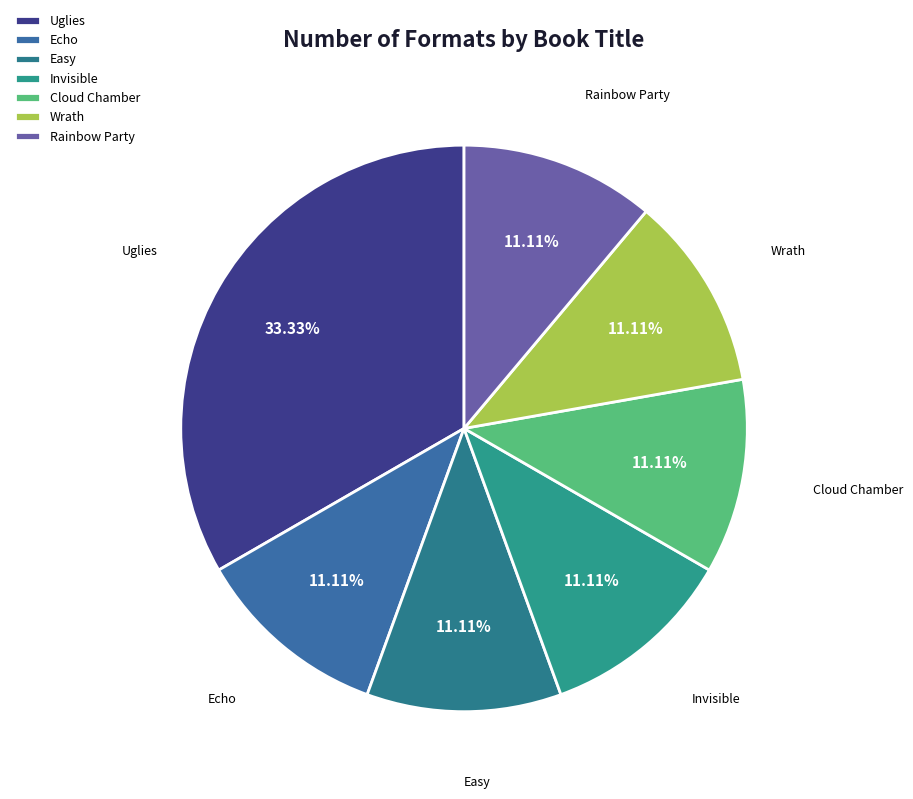

Is the sum of Invisible and Uglies greater than half?

No